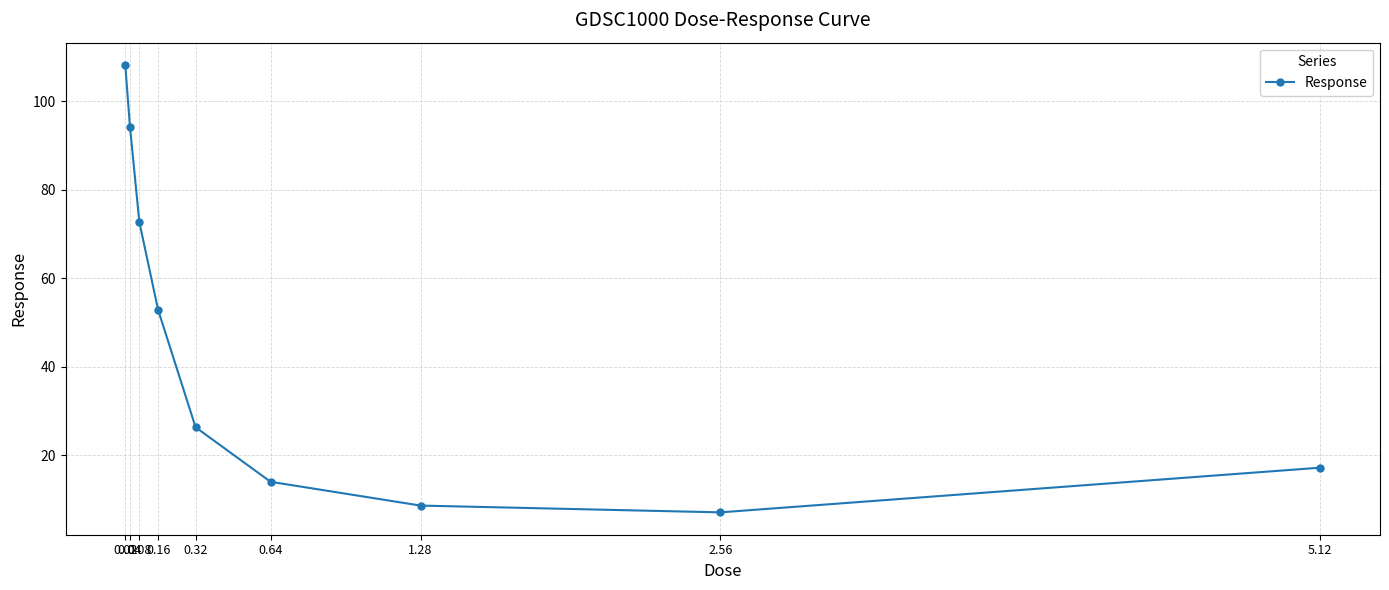

What is the smallest value displayed?

7.1